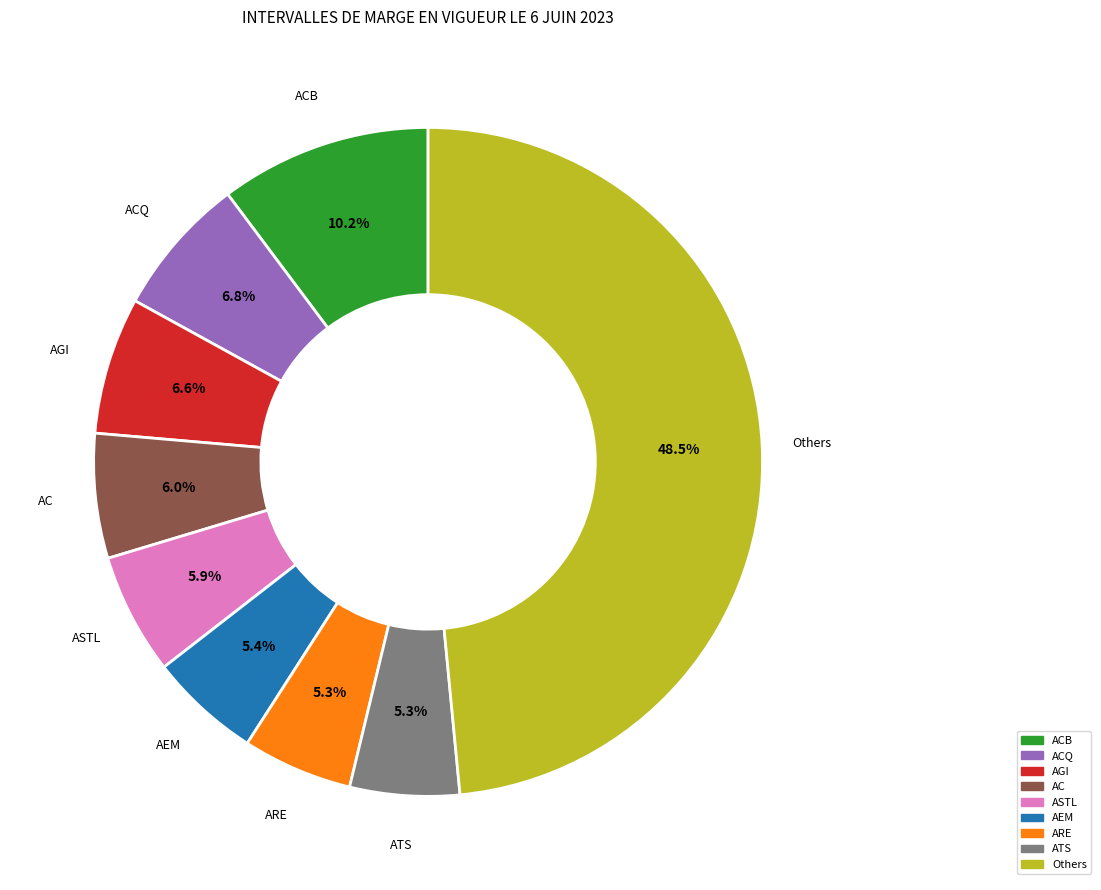

How many slices are in this pie chart?

9